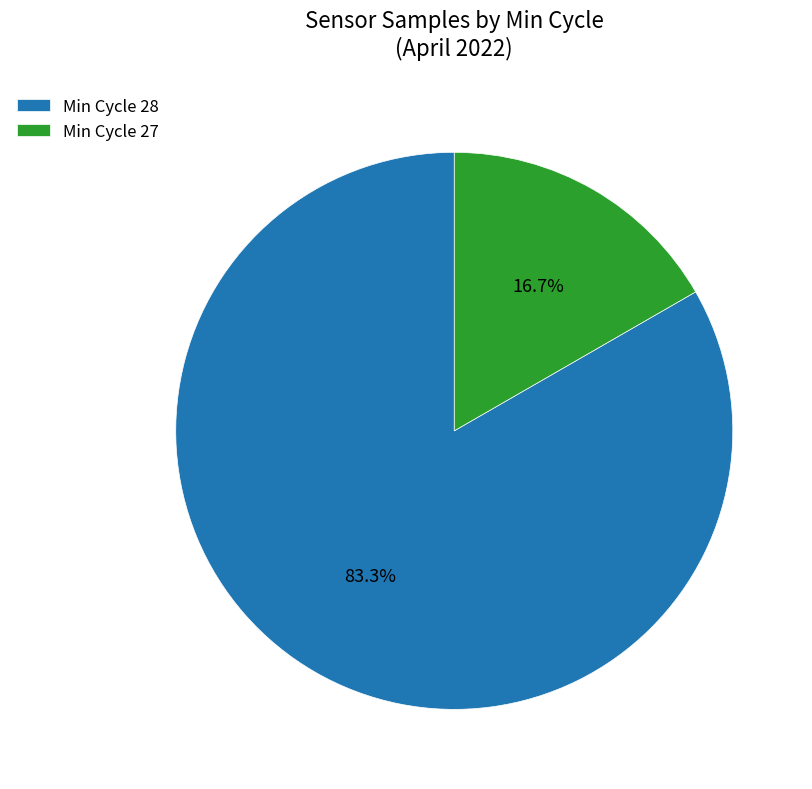

Rank the categories by value from lowest to highest.

Min Cycle 27, Min Cycle 28